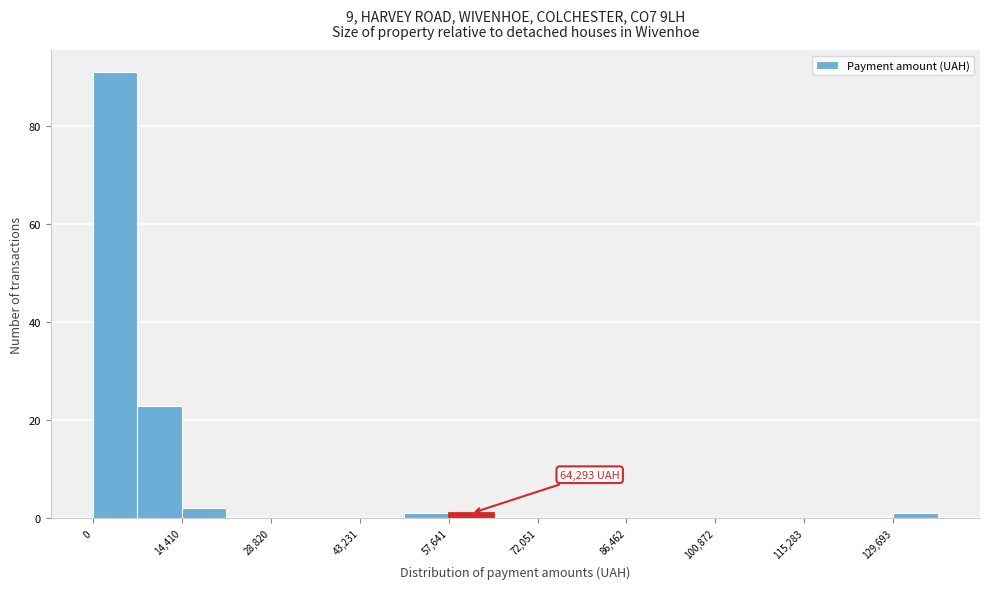

Read against the x-axis, roughly where is the centre of the tallest bar?

4000